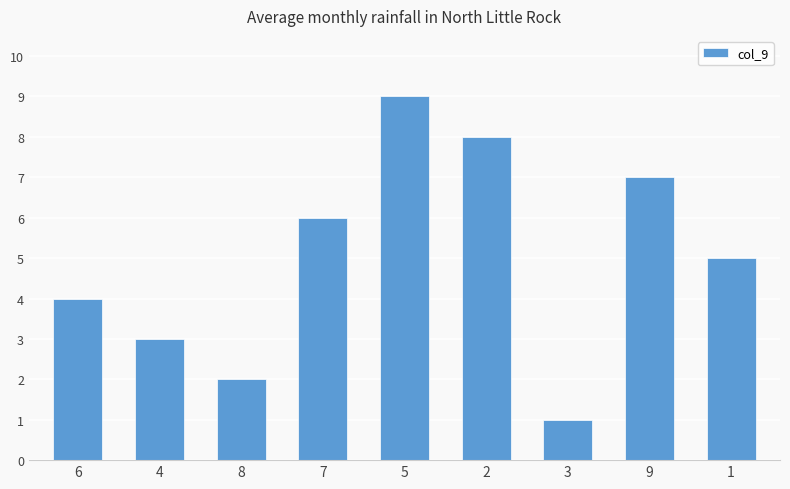

Rank the categories by value from highest to lowest.

5, 2, 9, 7, 1, 6, 4, 8, 3